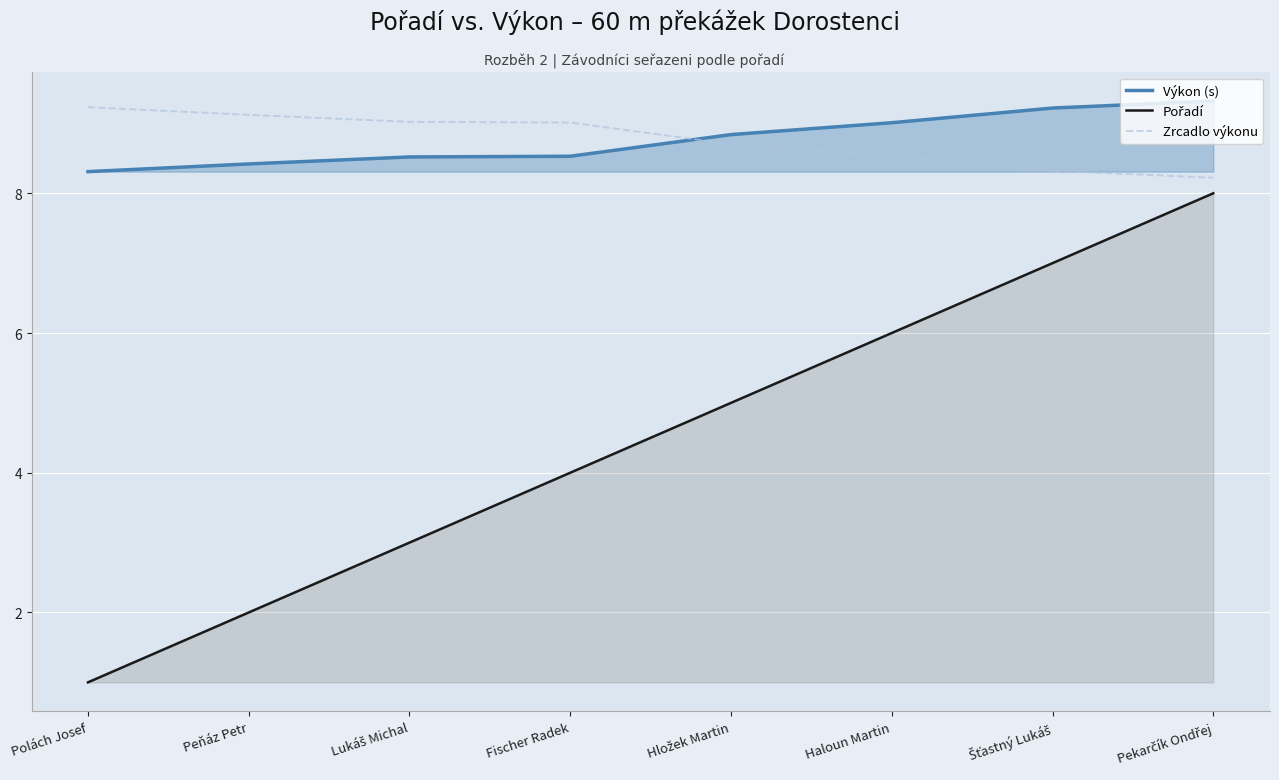

What is the value of the Pořadí point at the 4th from the left?

4.0